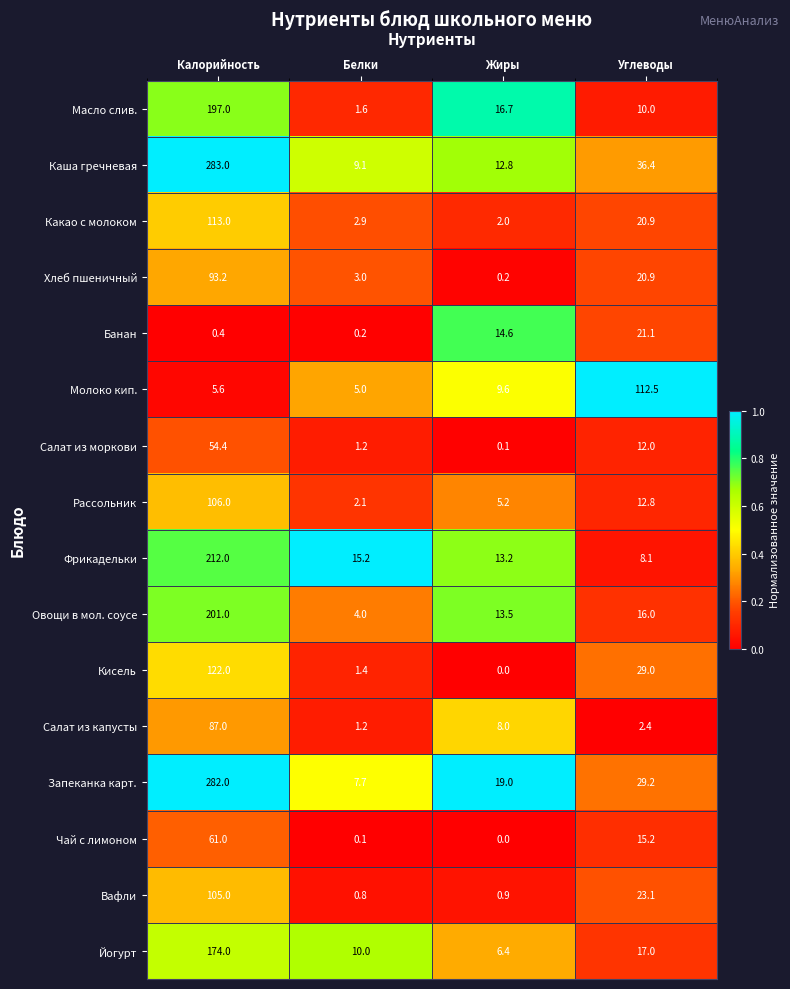

Which category has the highest value in the Запеканка карт. series?

Калорийность